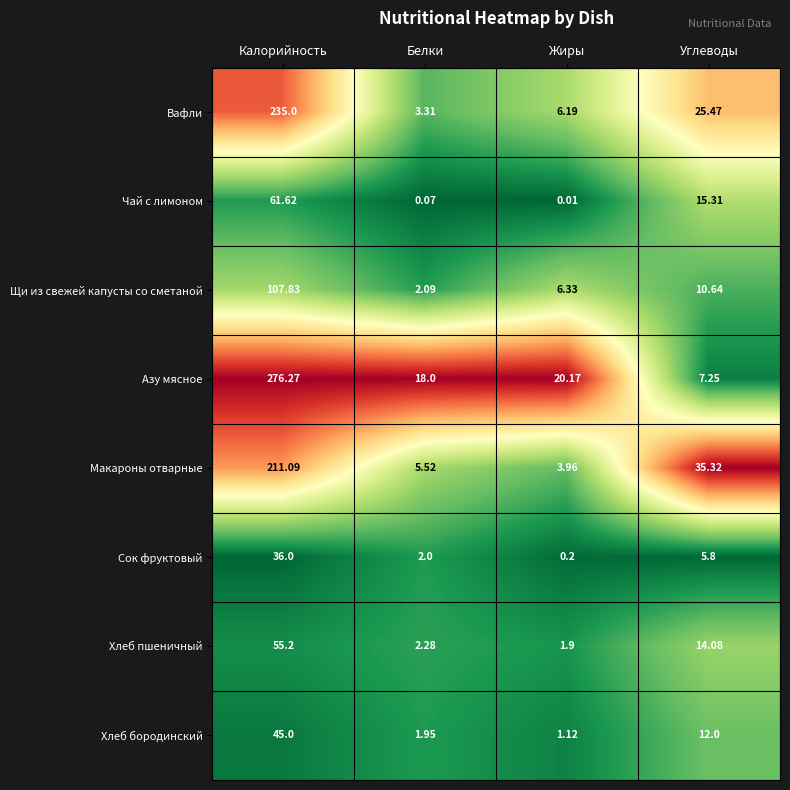

Which series has the widest spread of values?

Азу мясное